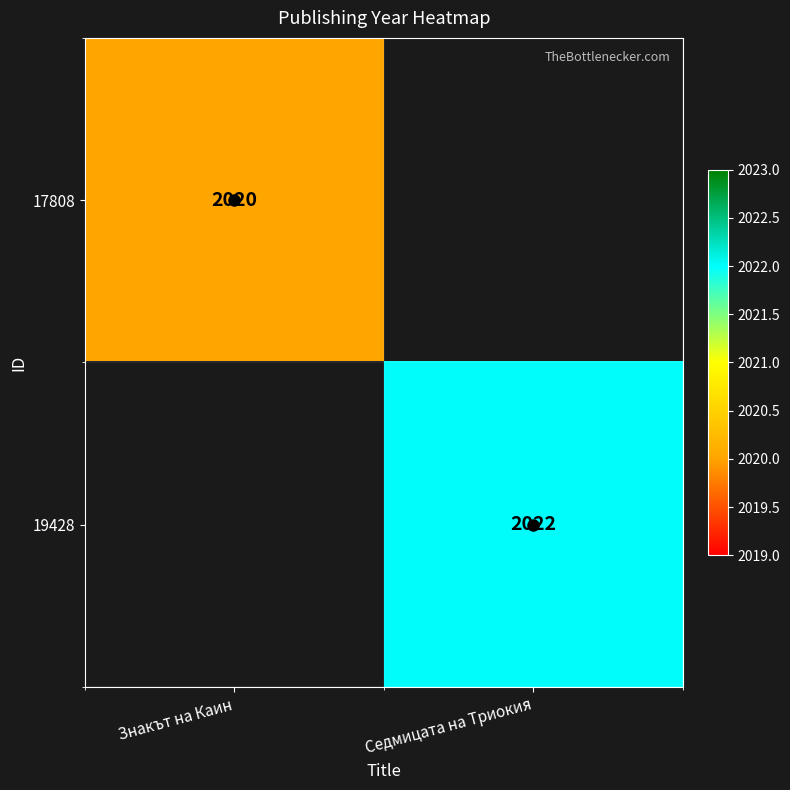

True or false: 19428 has a value of 2022 at Седмицата на Триокия.

True